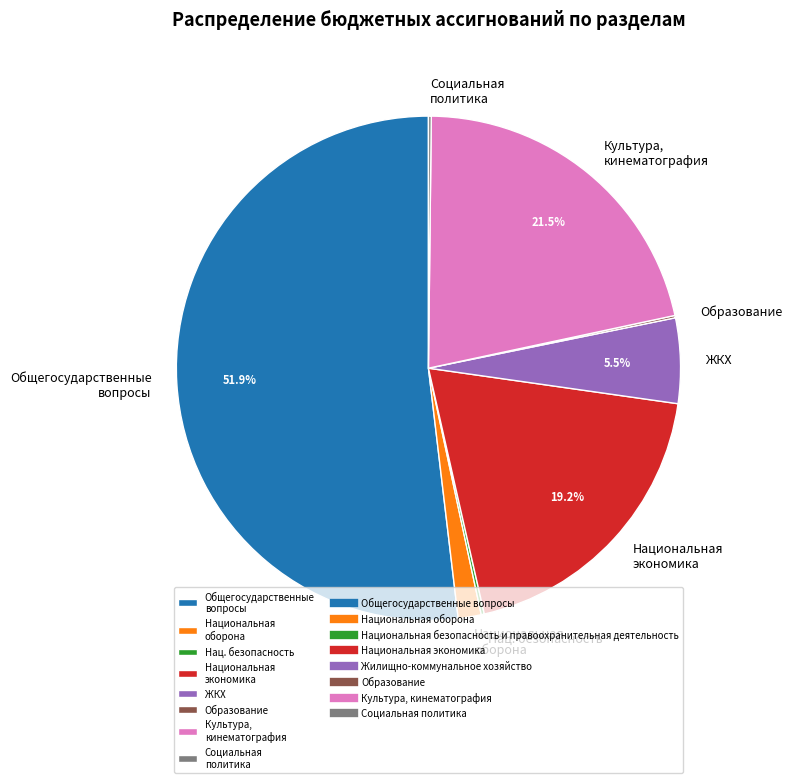

Is Общегосударственные вопросы the majority of the pie?

Yes